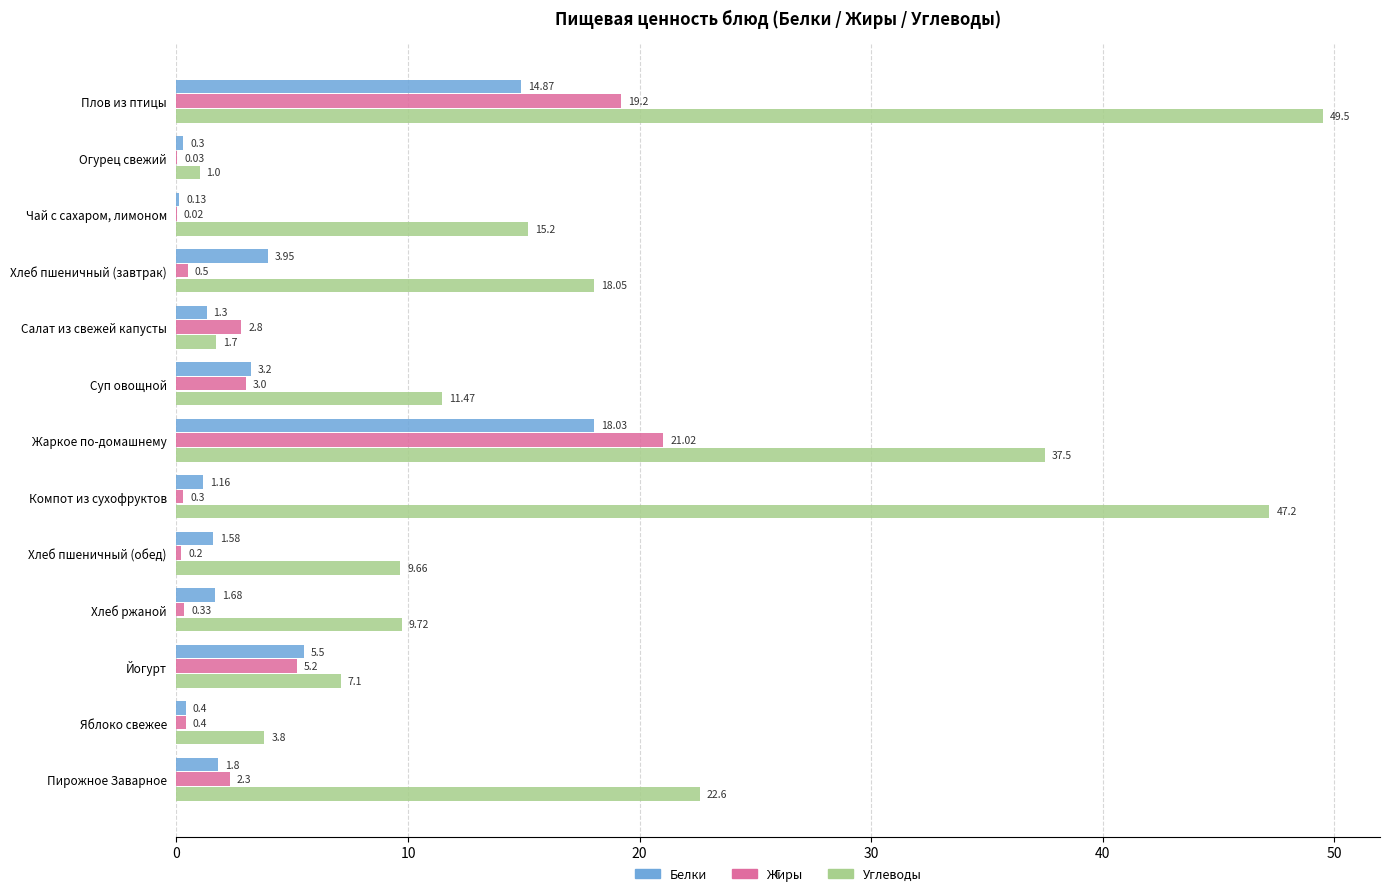

At which label is Жиры closest to 10?

Йогурт